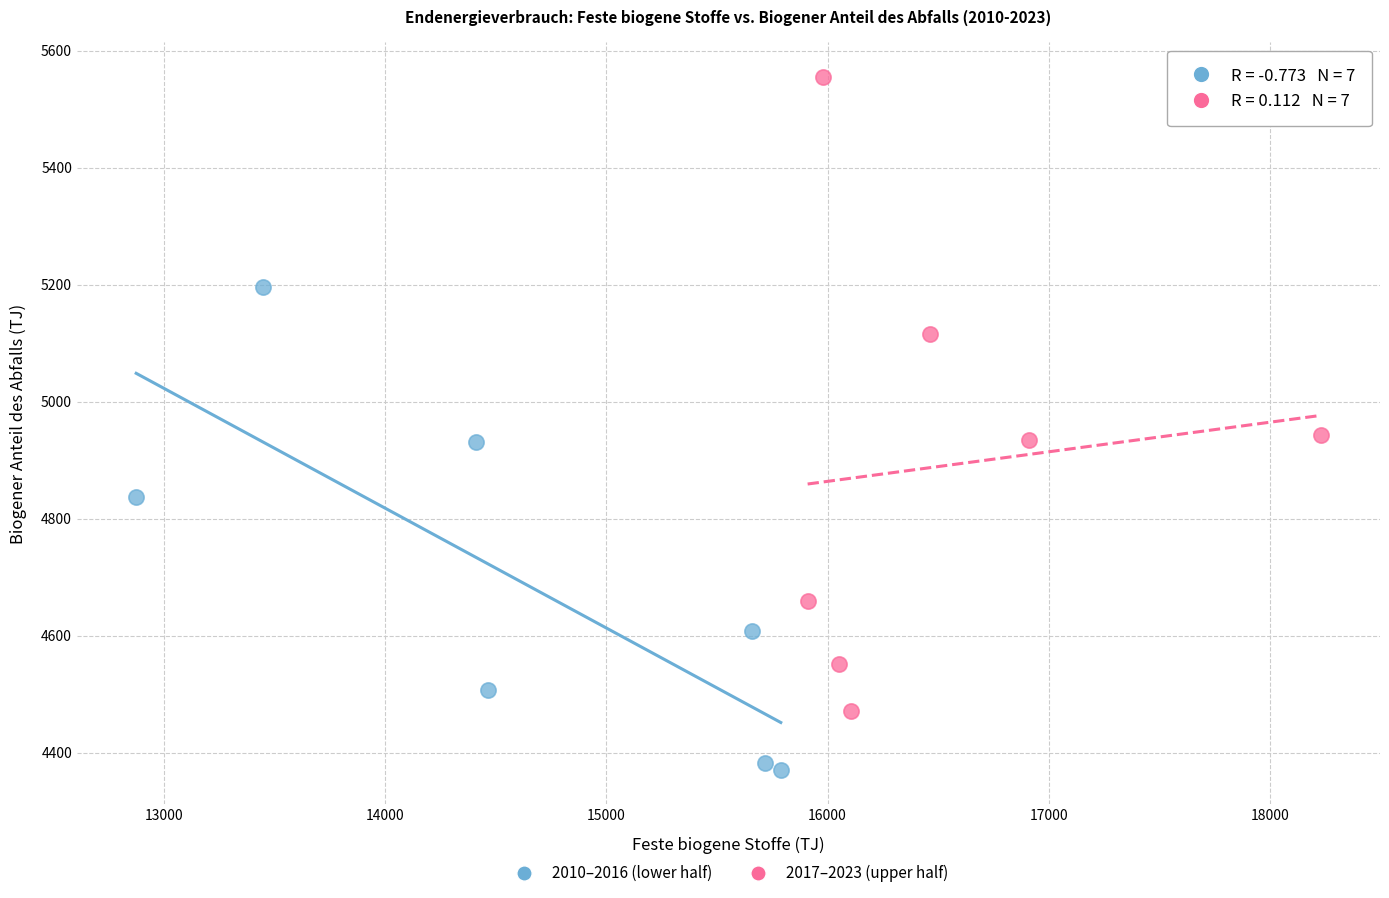

Which series contains the highest Y value?

2017–2023 (upper half)